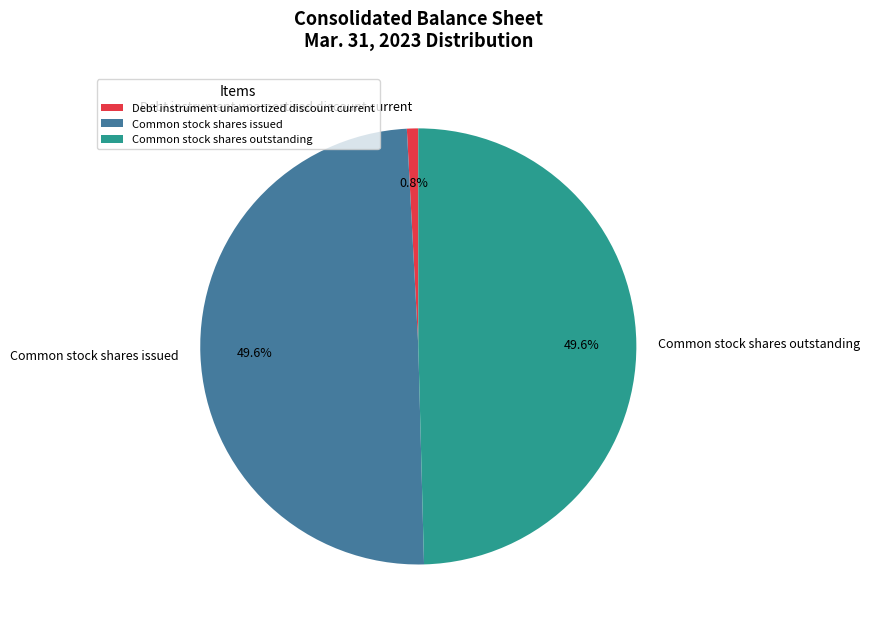

The Debt instrument unamortized discount current slice represents 1% of the pie. True or false?

True